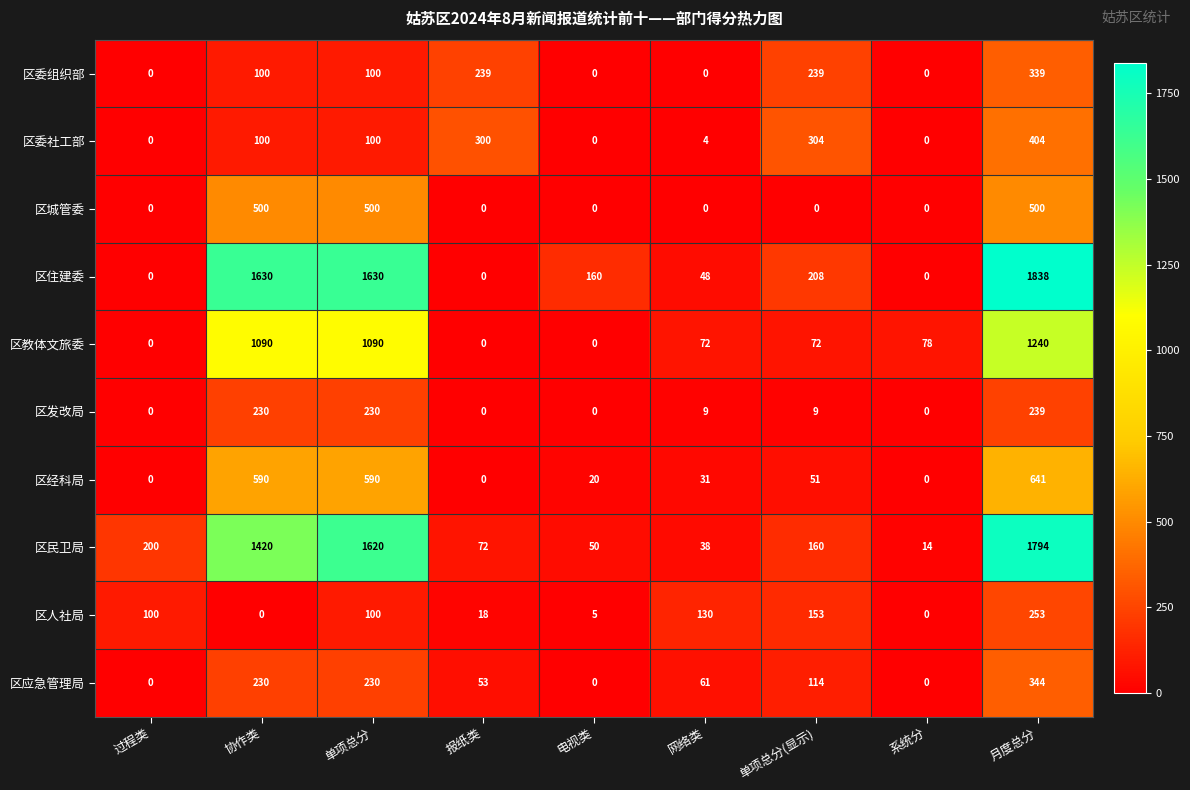

Is the value of 区住建委 at 系统分 greater than the value of 区应急管理局 at 单项总分(显示)?

No